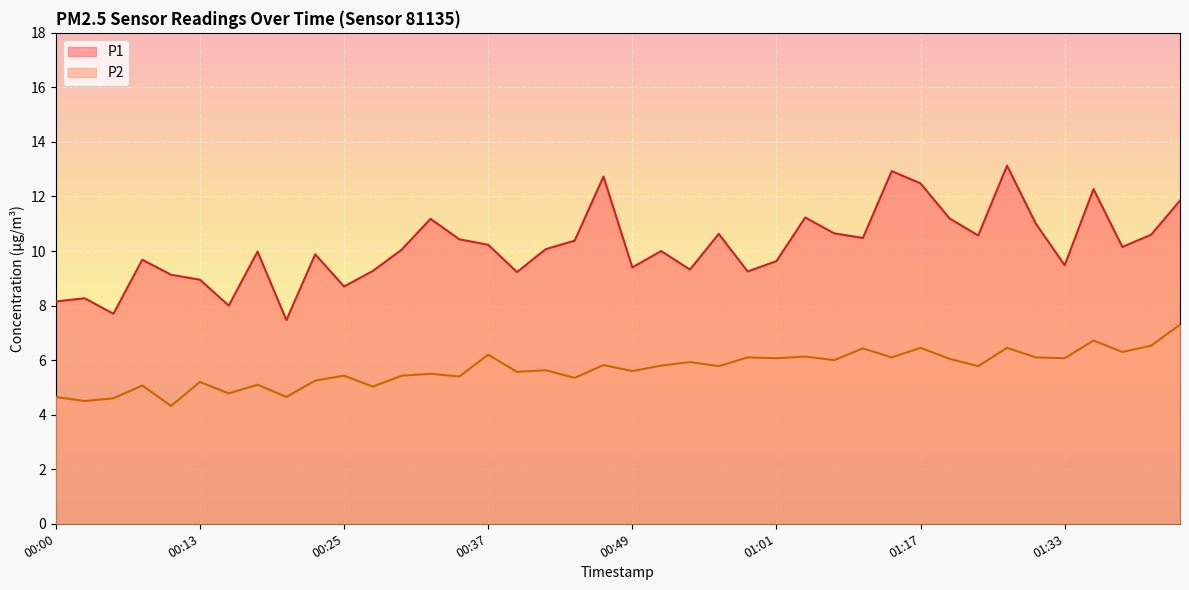

Does the chart display data point markers on the line(s)?

No